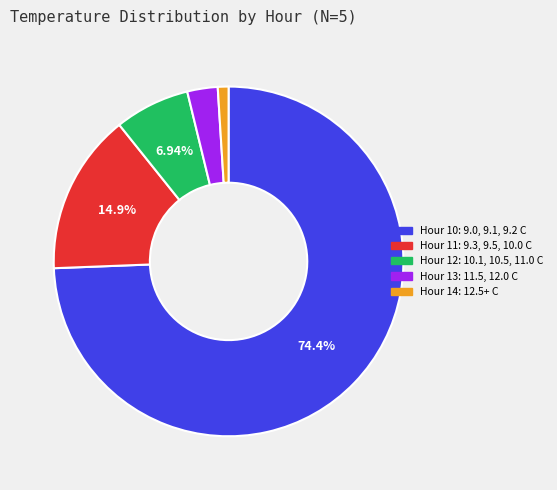

How many segments does this pie chart have?

5